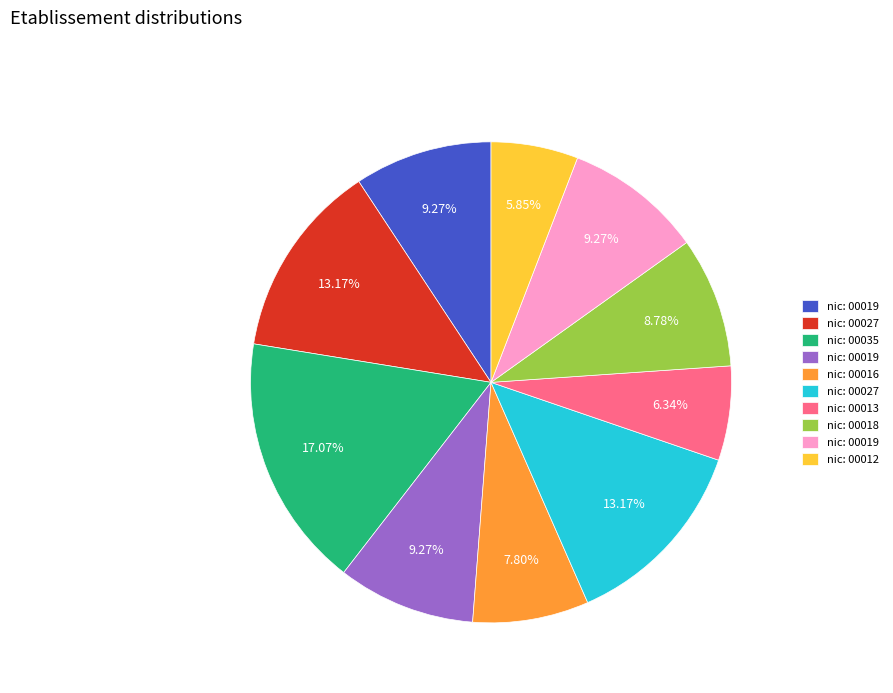

Is there any slice that represents more than half of the pie?

No